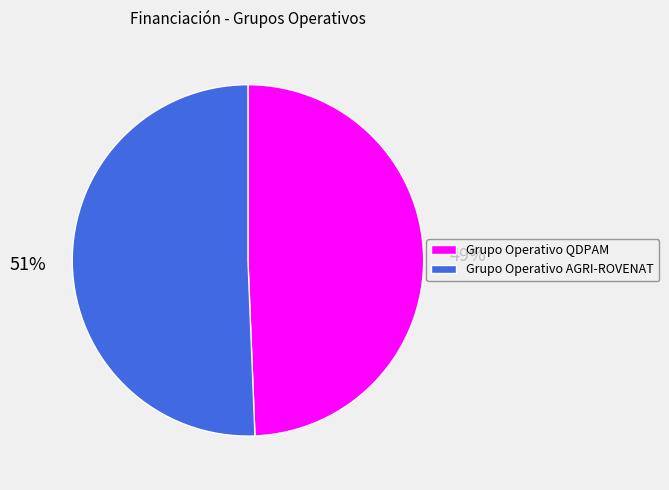

Count the number of slices in the pie.

2